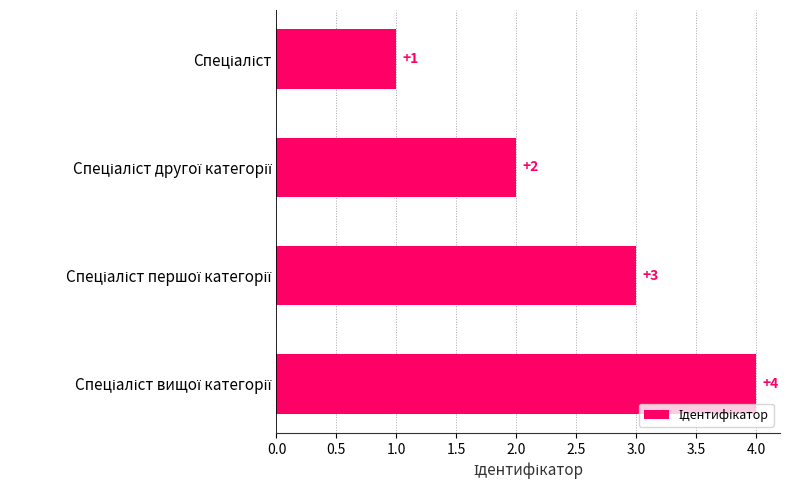

What is the difference between the maximum and minimum values?

3